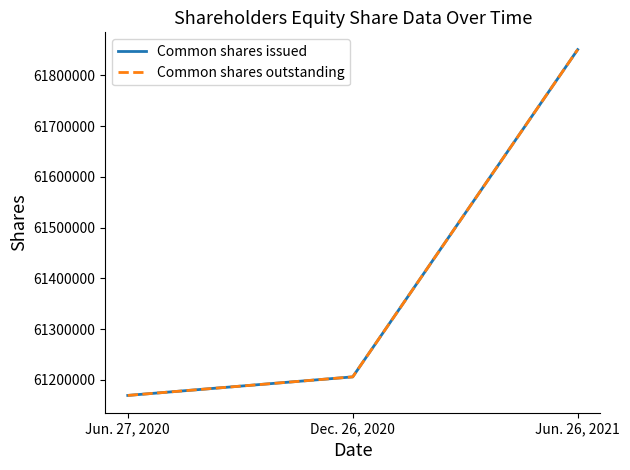

Is this an area chart (filled region under the line)?

No